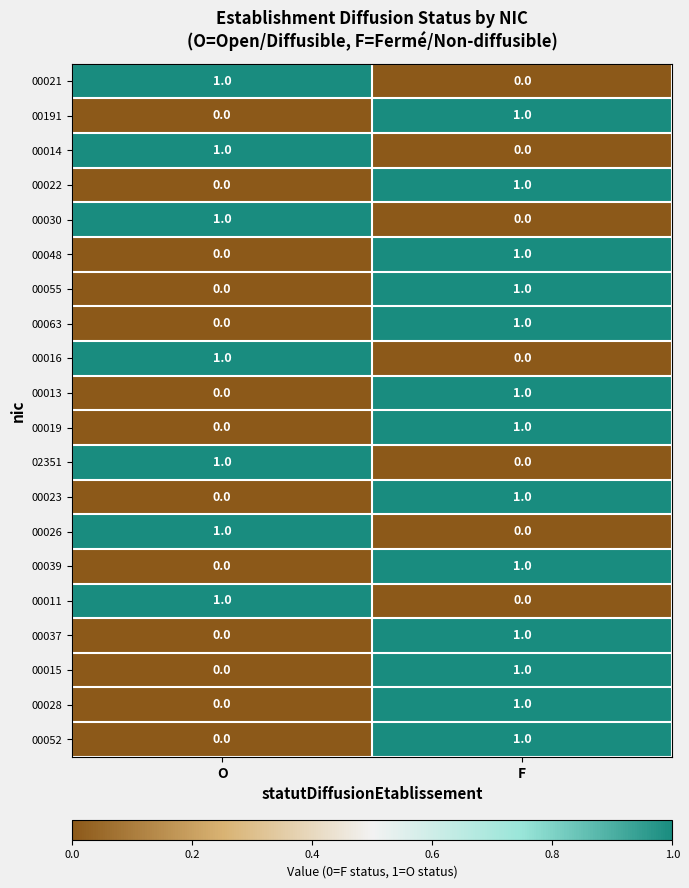

Where is 00015 nearest to the value 0?

O